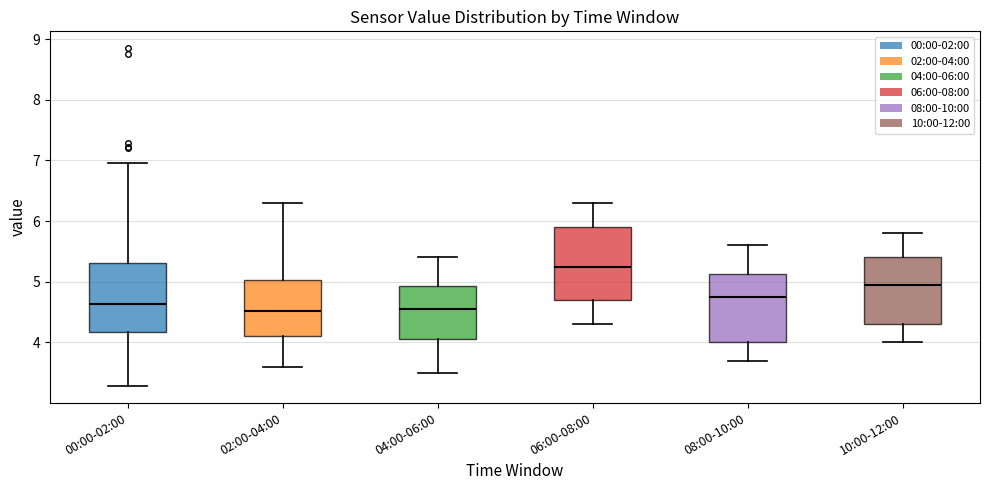

Reading left to right, read every box against the y-axis: the position of its median line, the range the box covers, and the ends of its whiskers. The values are not printed on the chart, so give them approximately, as read against the axis.

00:00-02:00: median 4.6, box 4.2 to 5.3, whiskers 3.3 to 7.0
02:00-04:00: median 4.5, box 4.1 to 5.0, whiskers 3.6 to 6.3
04:00-06:00: median 4.6, box 4.1 to 4.9, whiskers 3.5 to 5.4
06:00-08:00: median 5.3, box 4.7 to 5.9, whiskers 4.3 to 6.3
08:00-10:00: median 4.8, box 4.0 to 5.1, whiskers 3.7 to 5.6
10:00-12:00: median 5.0, box 4.3 to 5.4, whiskers 4.0 to 5.8